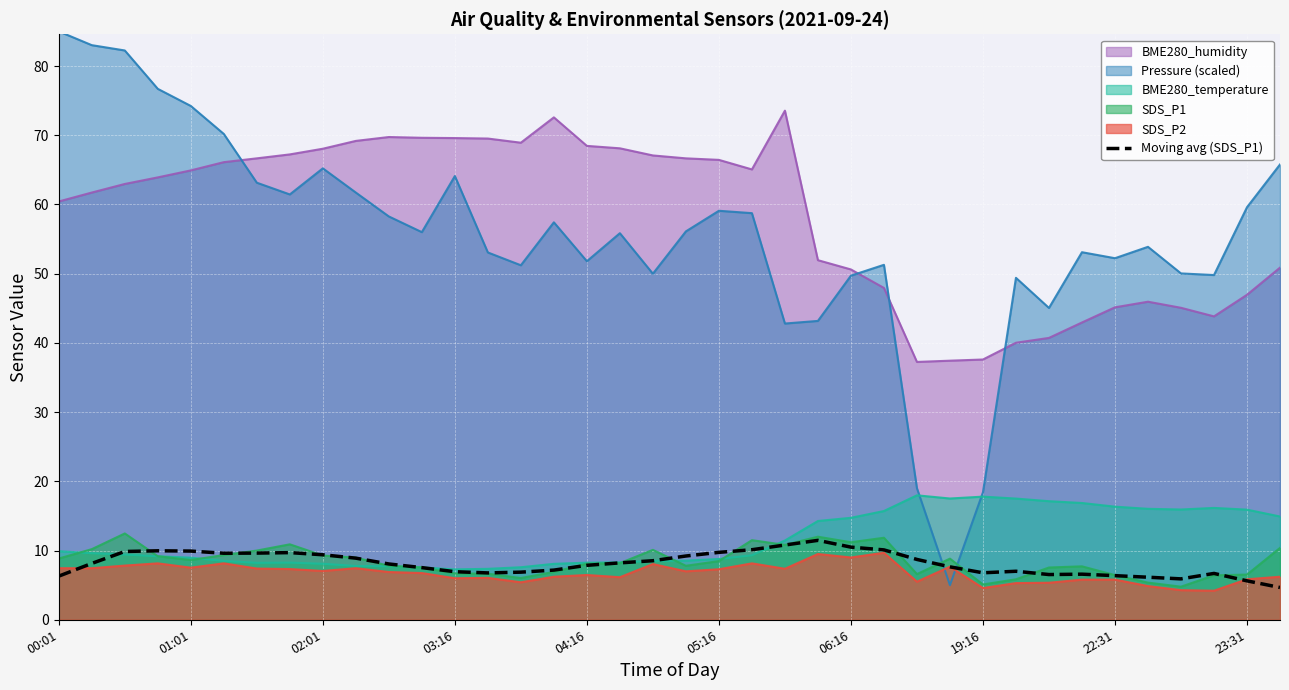

The value of SDS_P1 at 04:16 is 8.1. True or false?

True